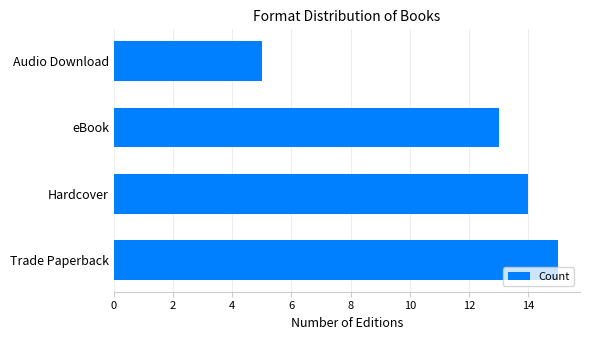

What is the average value?

12